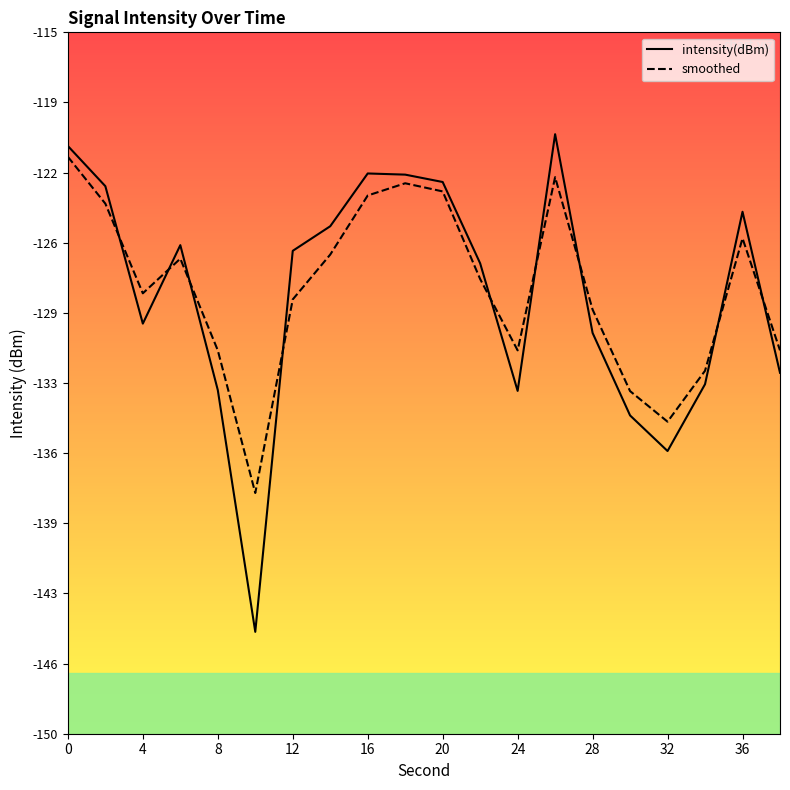

How many lines are shown in the chart?

2